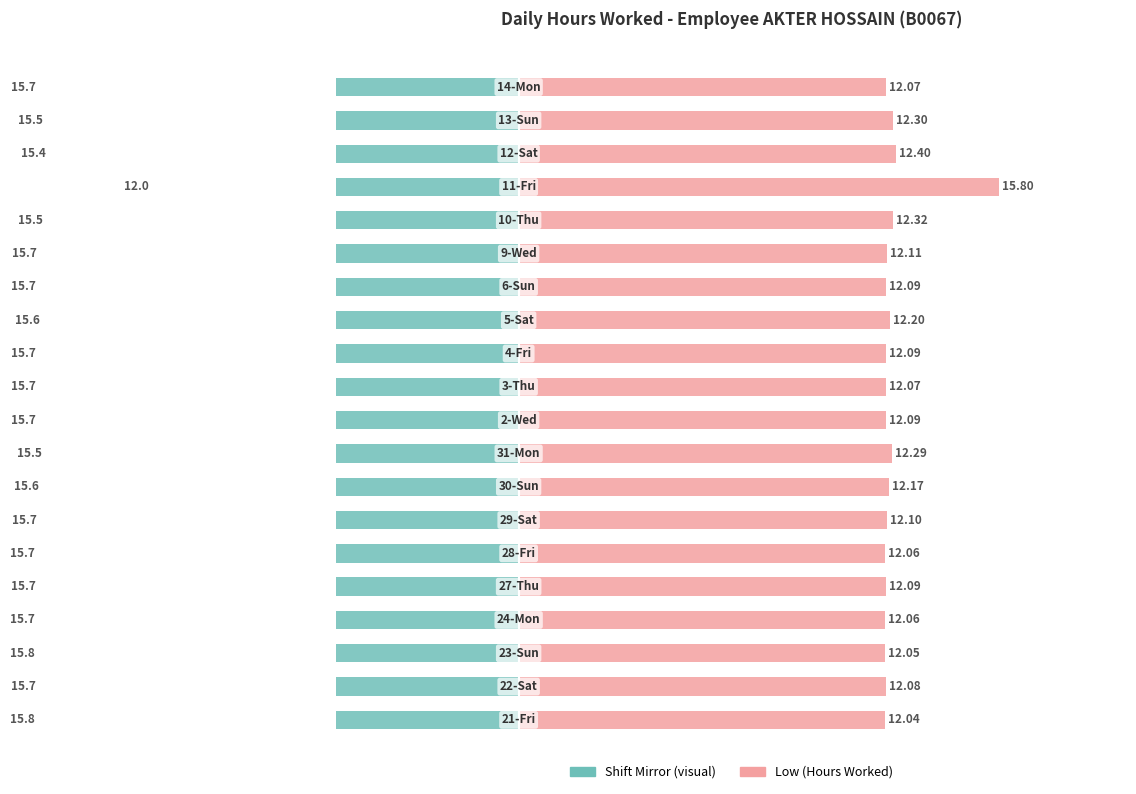

Reading left to right, what are all the values shown in this chart?

Shift Start Side: 0=-15.8	1=-15.7	2=-15.8	3=-15.7	4=-15.7	5=-15.7	6=-15.7	7=-15.6	8=-15.5	9=-15.7	10=-15.7	11=-15.7	12=-15.6	13=-15.7	14=-15.7	15=-15.5	16=-12.0	17=-15.4	18=-15.5	19=-15.7
Low (Hours Worked): 0=12.0	1=12.1	2=12.1	3=12.1	4=12.1	5=12.1	6=12.1	7=12.2	8=12.3	9=12.1	10=12.1	11=12.1	12=12.2	13=12.1	14=12.1	15=12.3	16=15.8	17=12.4	18=12.3	19=12.1